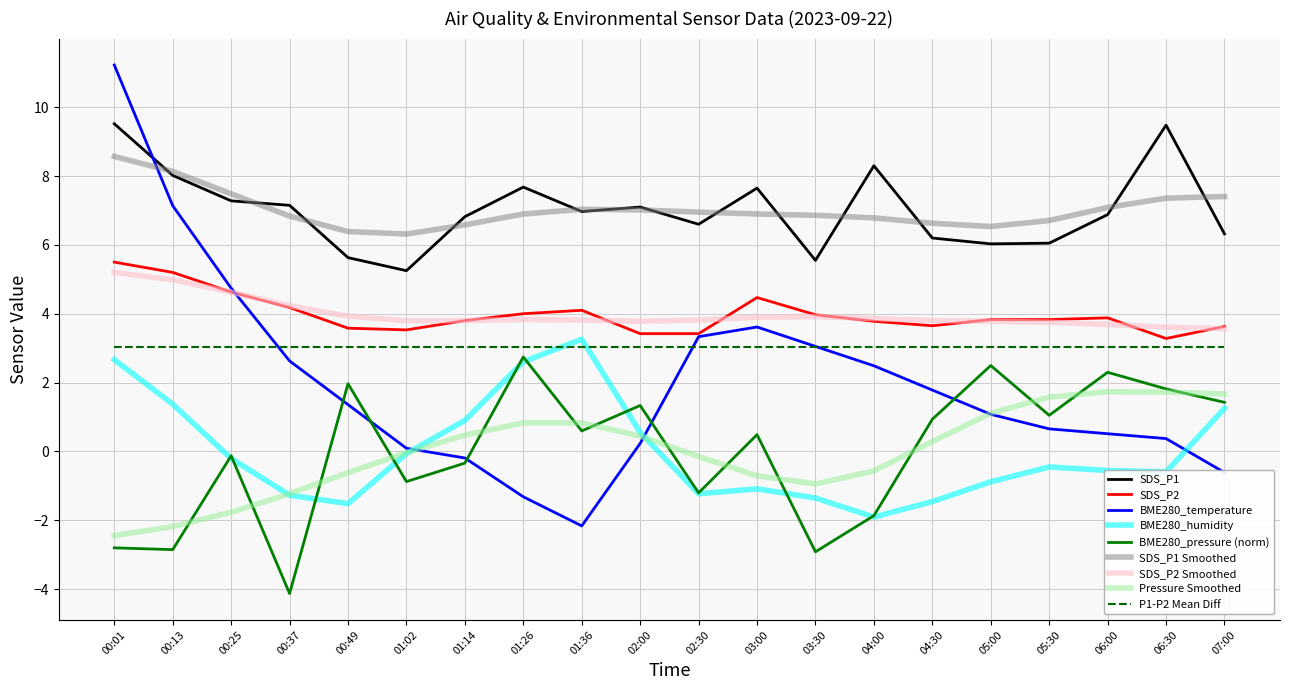

What is the greatest value displayed?

11.2